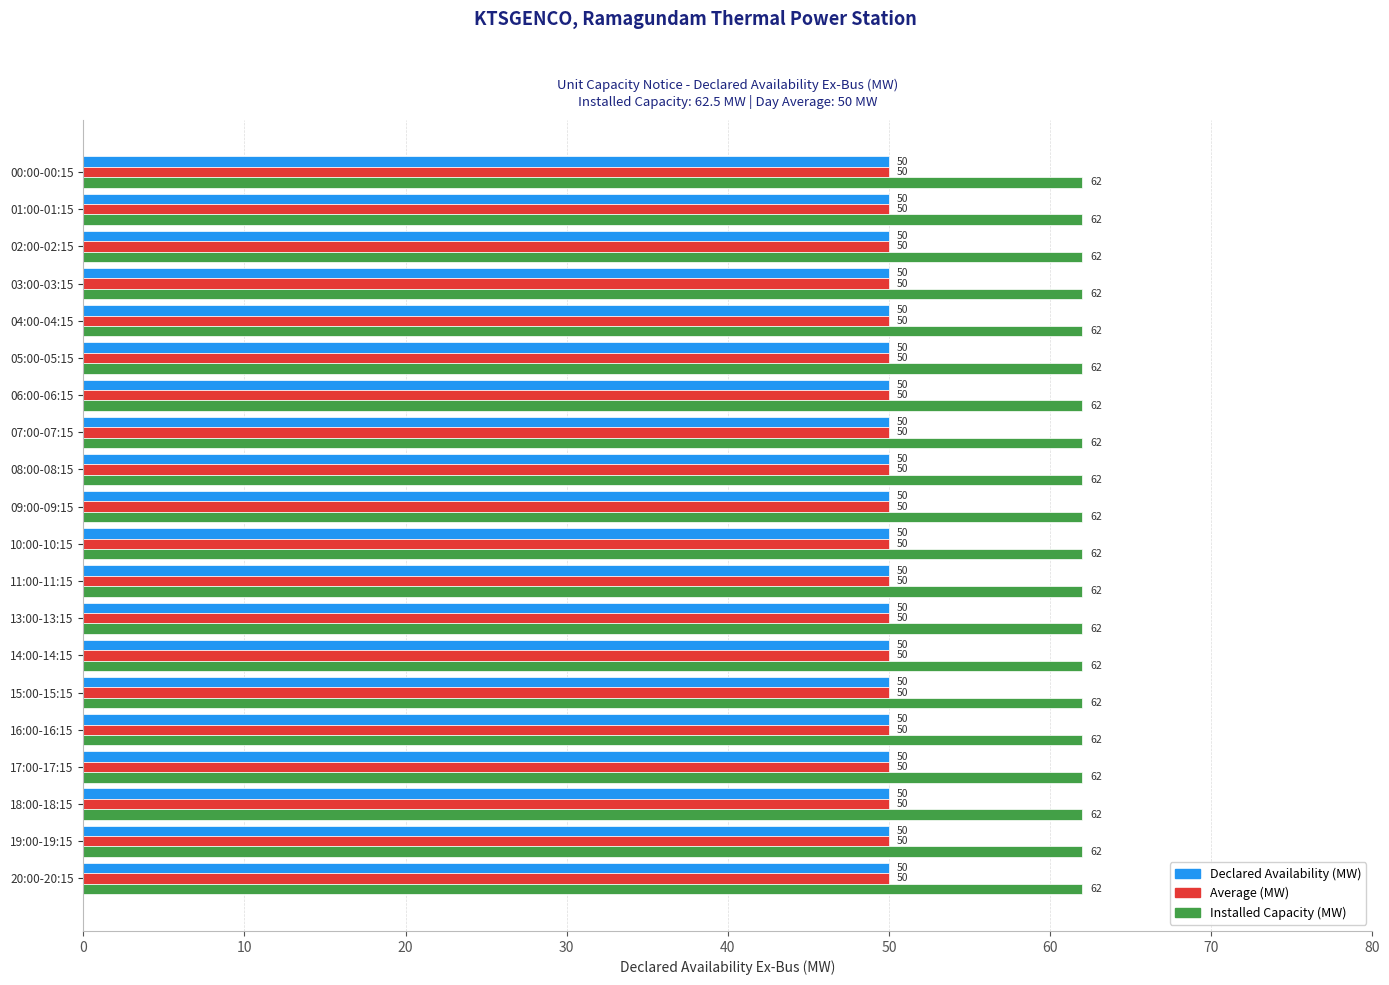

True or false: Declared Availability (MW) has a value of 50 at 01:00-01:15.

True